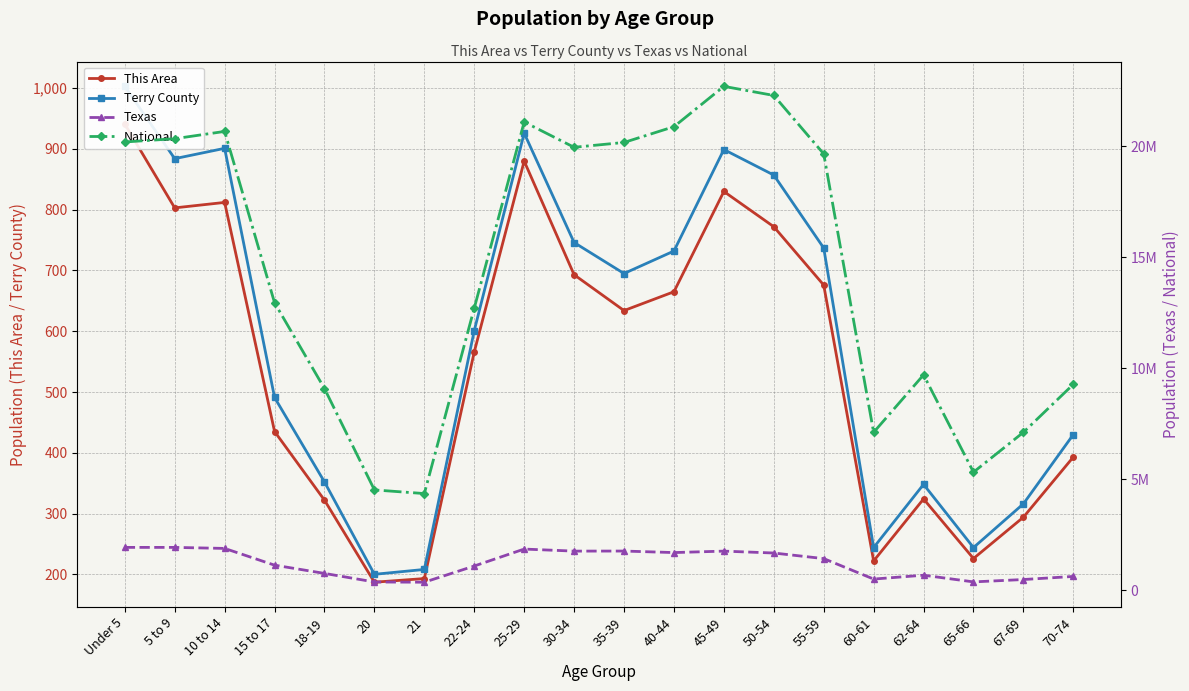

What position from the right is 21?

14